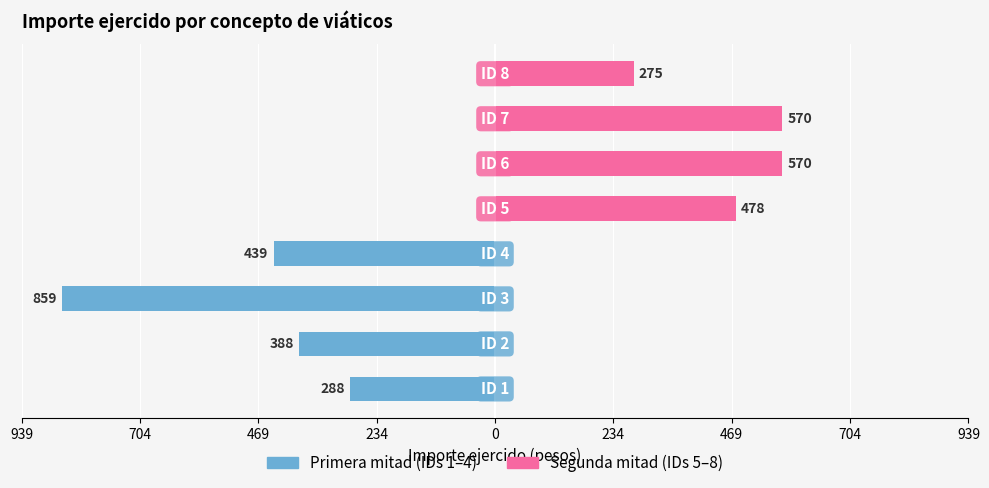

Count the number of categories in the chart.

8